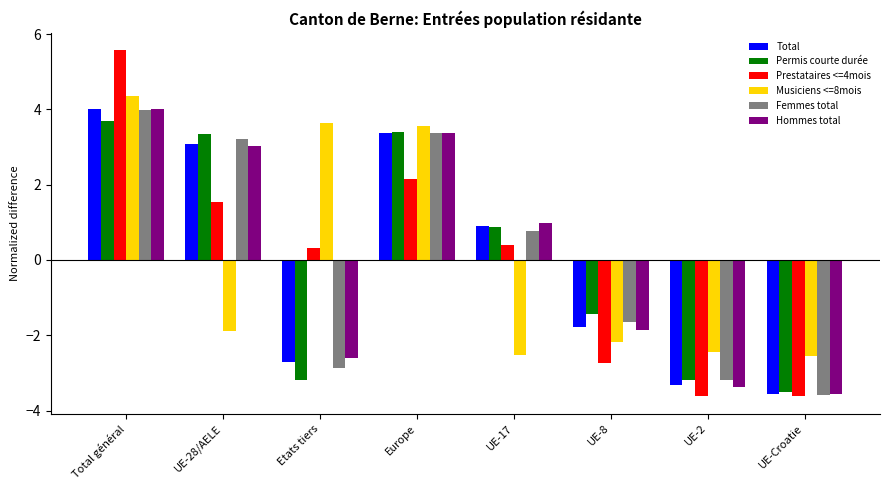

What is the total value across all series at UE-Croatie?

-20.4